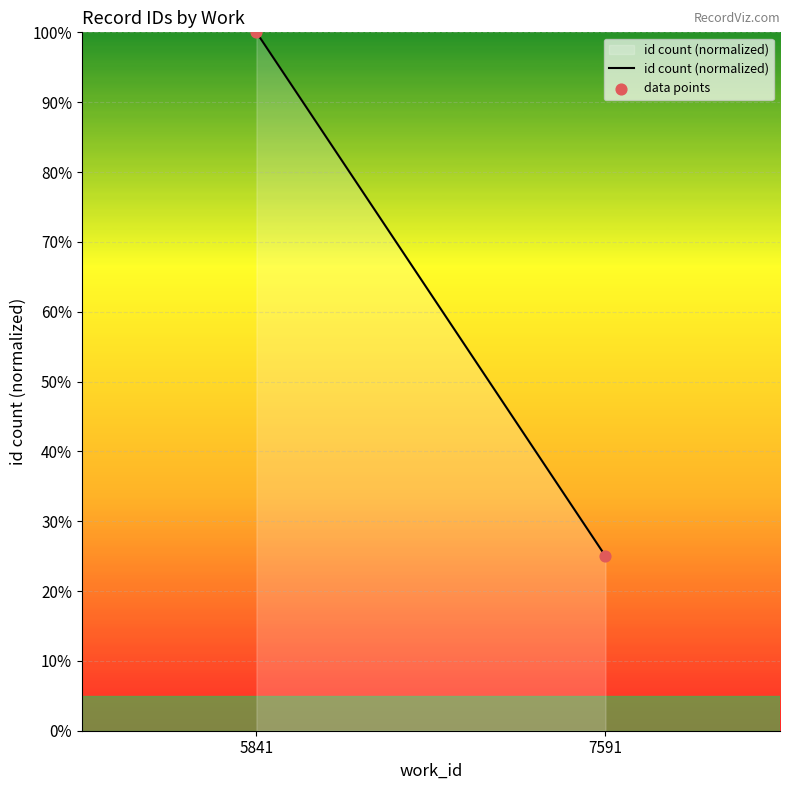

What is the range of Y values (max minus min)?

75